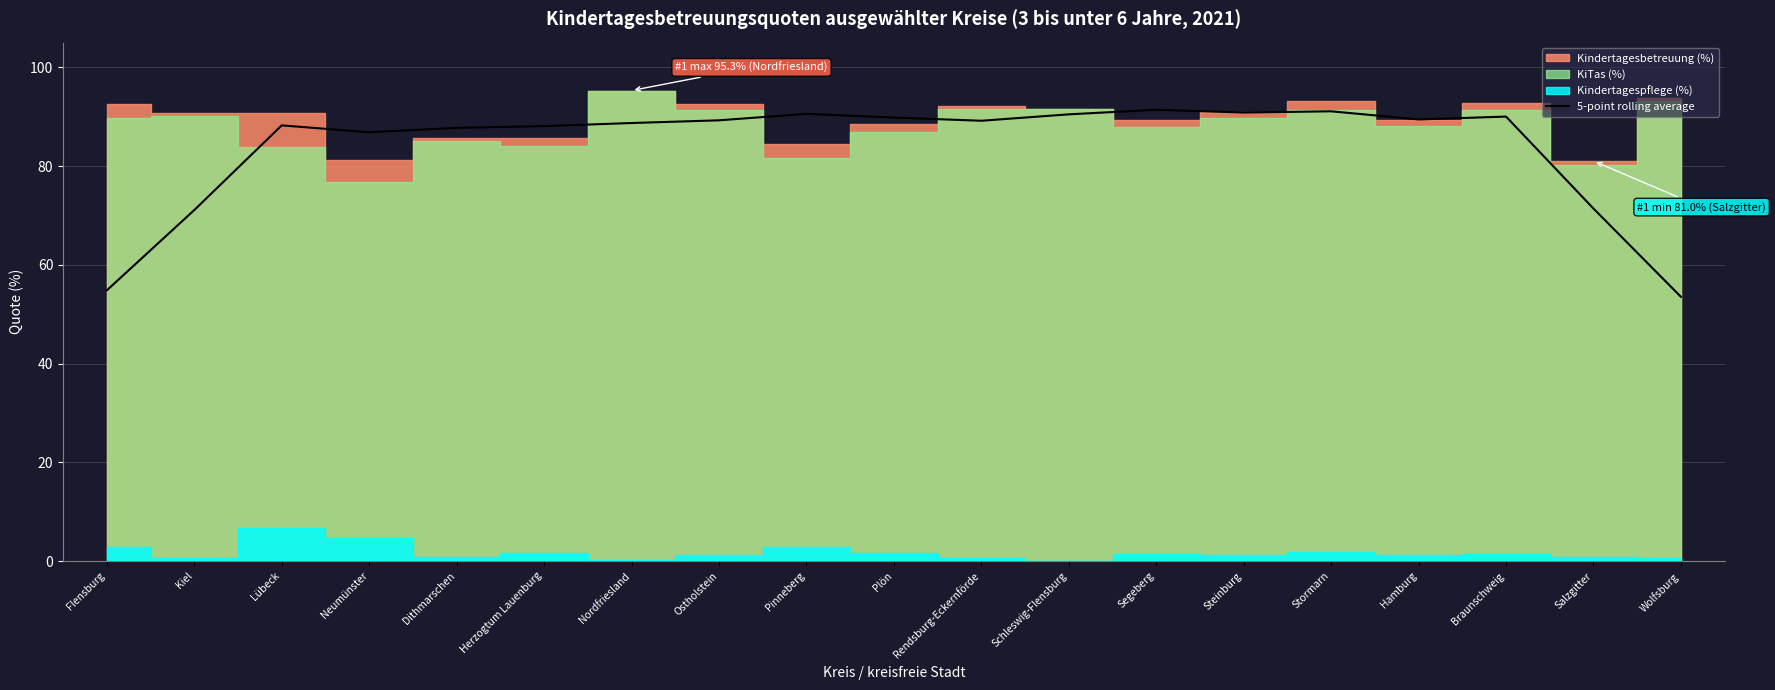

True or false: there are more than 0 points higher than both neighbors.

True